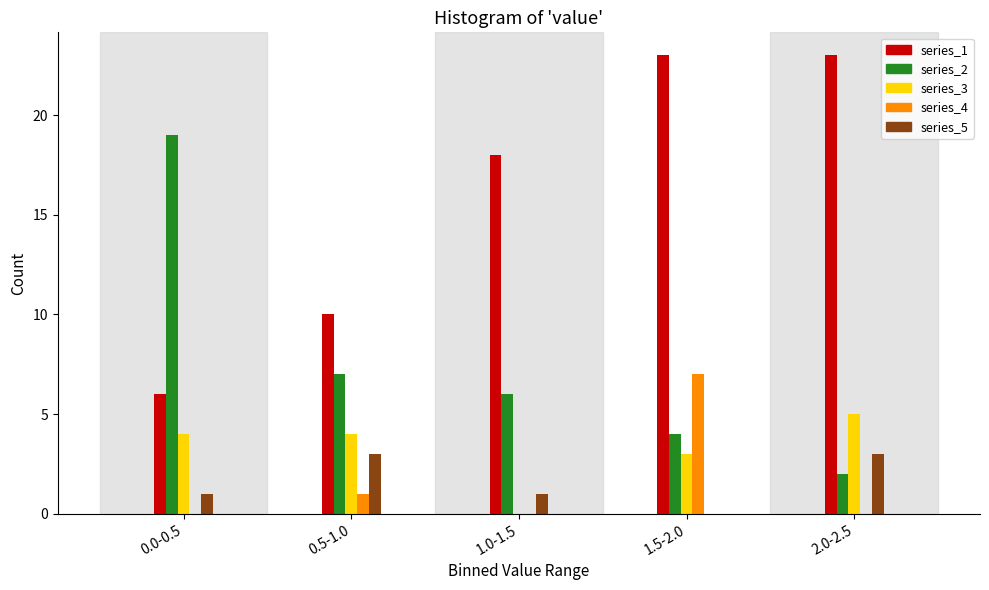

Reading left to right, what are all the values shown in this chart?

series_1: 0.0-0.5=6	0.5-1.0=10	1.0-1.5=18	1.5-2.0=23	2.0-2.5=23
series_2: 0.0-0.5=19	0.5-1.0=7	1.0-1.5=6	1.5-2.0=4	2.0-2.5=2
series_3: 0.0-0.5=4	0.5-1.0=4	1.0-1.5=0	1.5-2.0=3	2.0-2.5=5
series_4: 0.0-0.5=0	0.5-1.0=1	1.0-1.5=0	1.5-2.0=7	2.0-2.5=0
series_5: 0.0-0.5=1	0.5-1.0=3	1.0-1.5=1	1.5-2.0=0	2.0-2.5=3